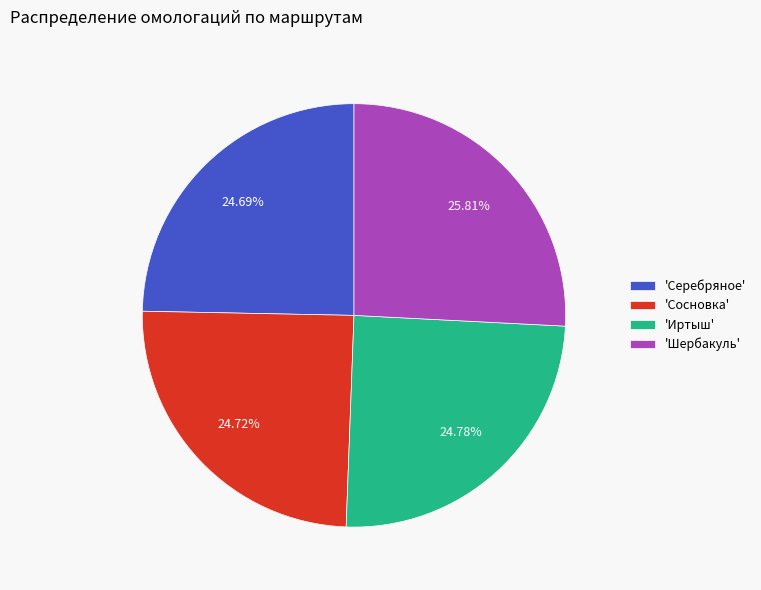

To the nearest percent, what is the difference between the largest and smallest slice percentages?

1%